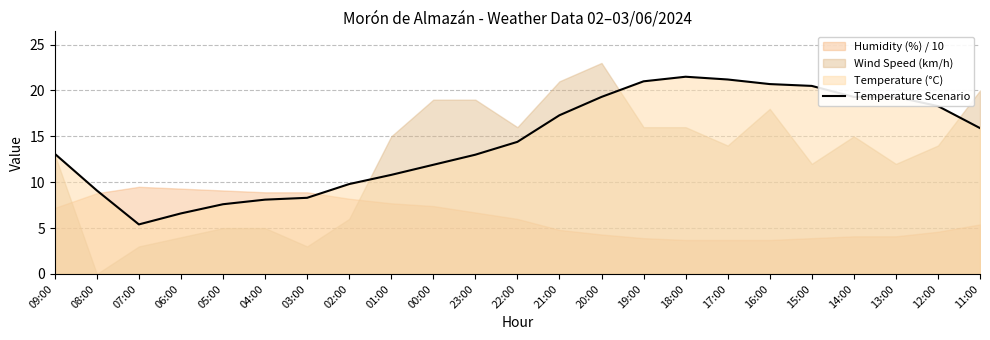

What is the change in value from 06:00 to 12:00?

+11.7